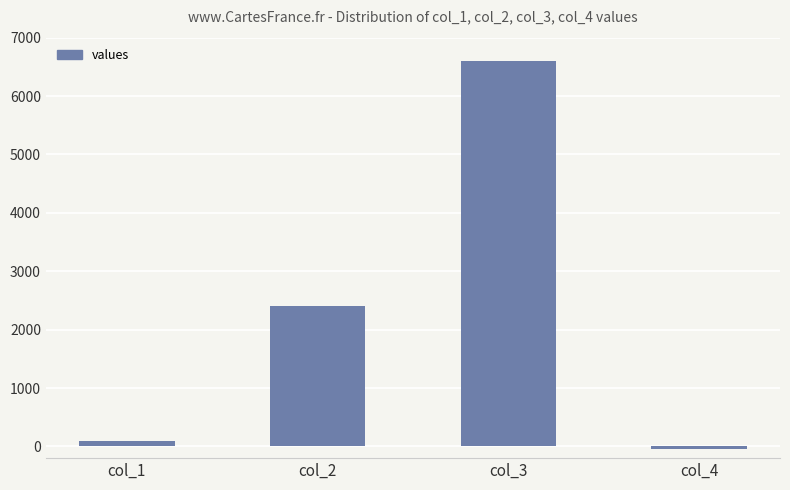

What is the difference between the values at col_4 and col_2?

2440